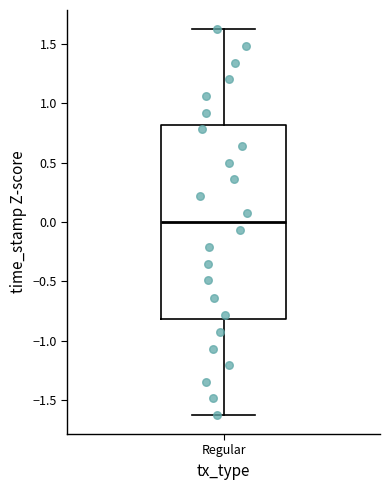

Where is the lower edge of the box for Regular on the y-axis? The values are not printed on the chart, so give them approximately, as read against the axis.

-0.8